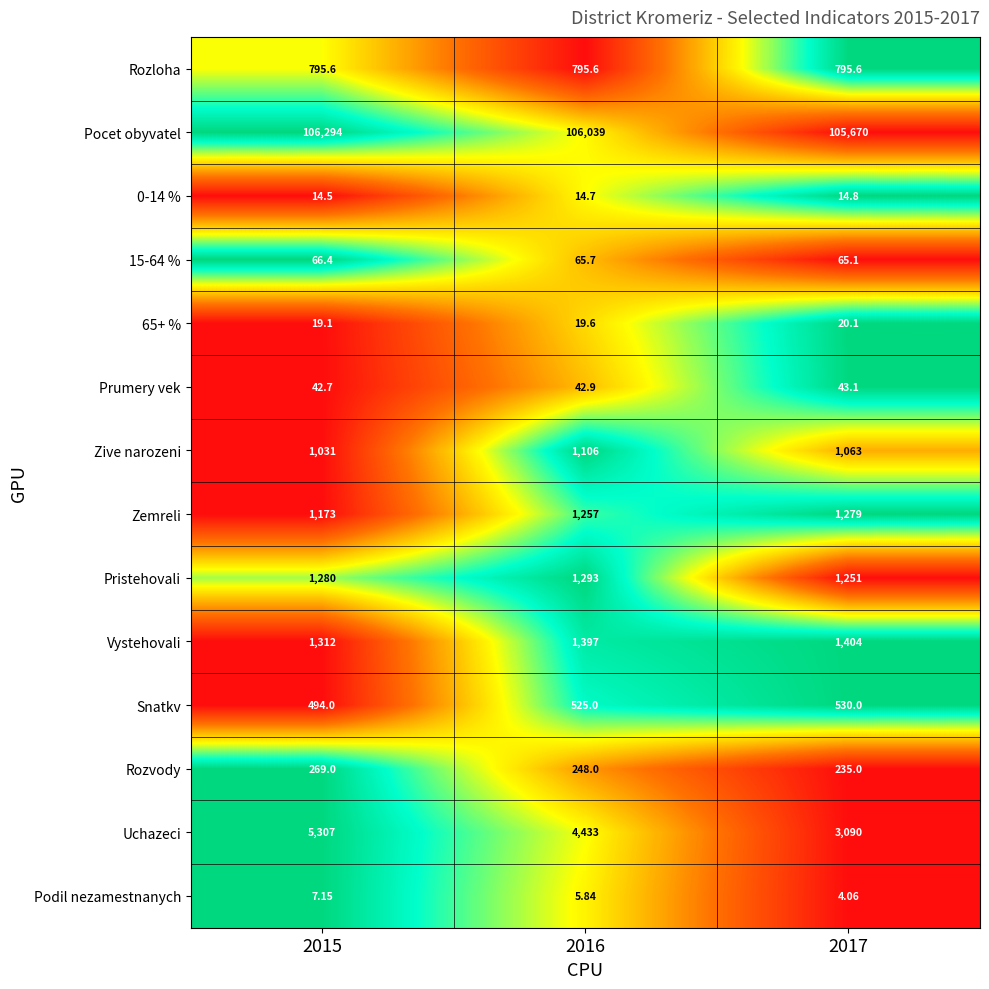

Which series has the largest total across all categories?

Pocet obyvatel